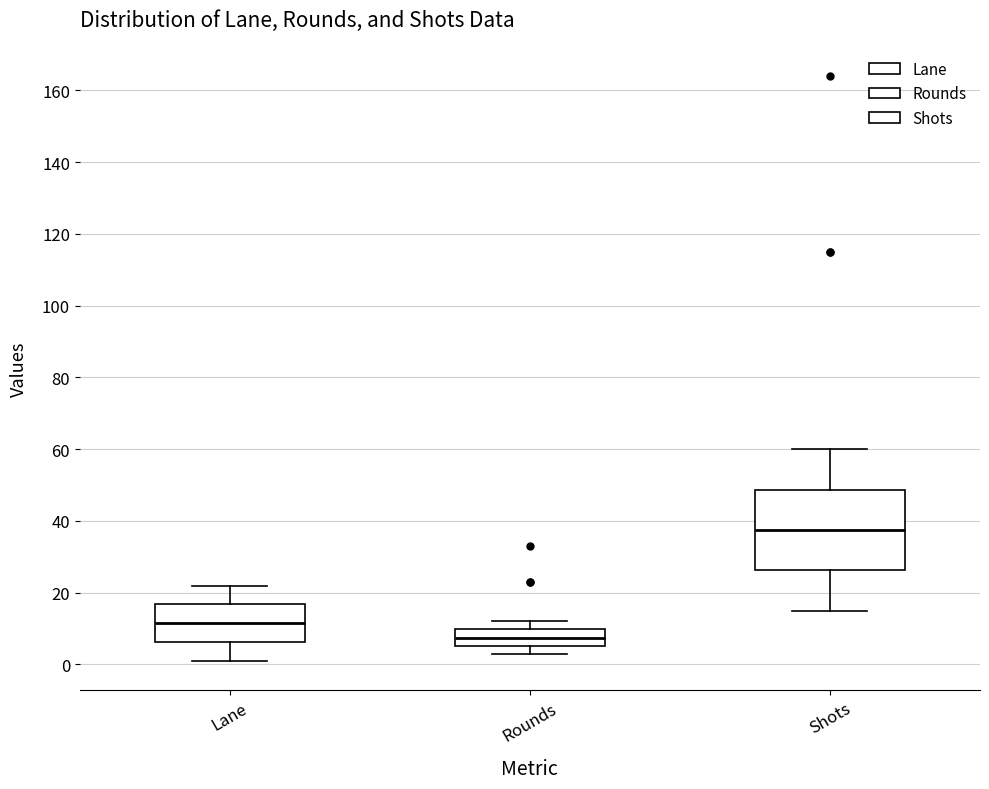

Which box's median line is the lowest?

Rounds